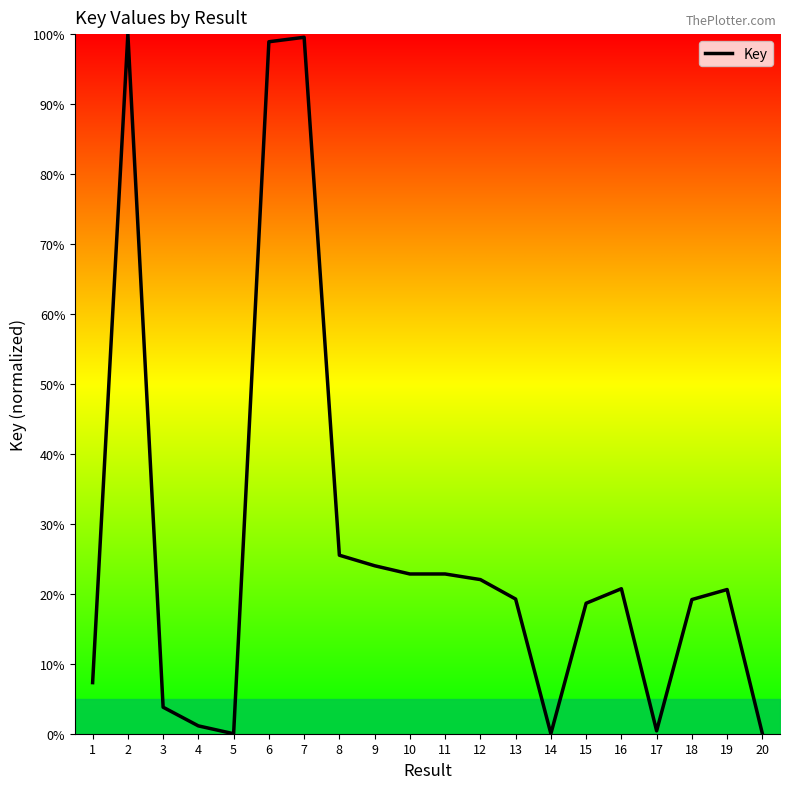

How many values are below 20?

10